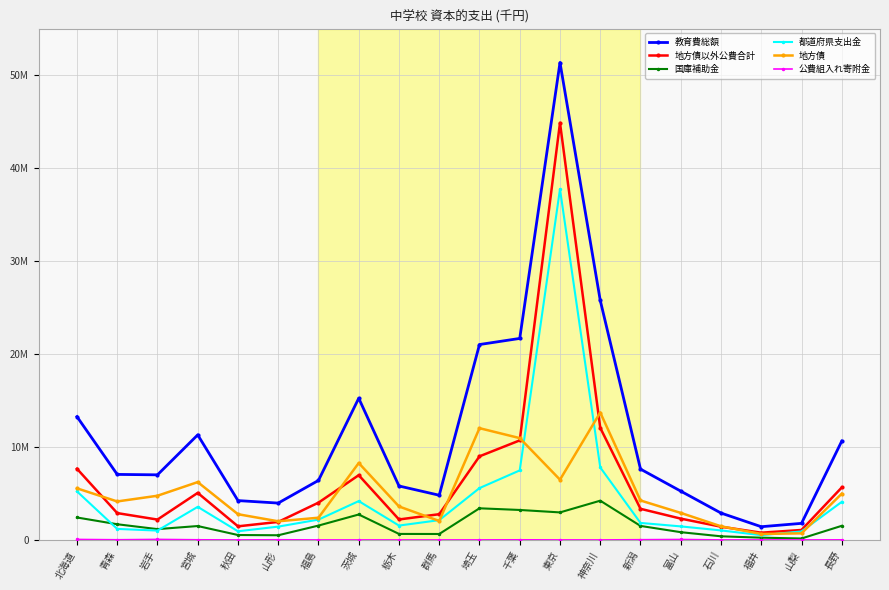

What is the total value across all series at 福井?

3607544